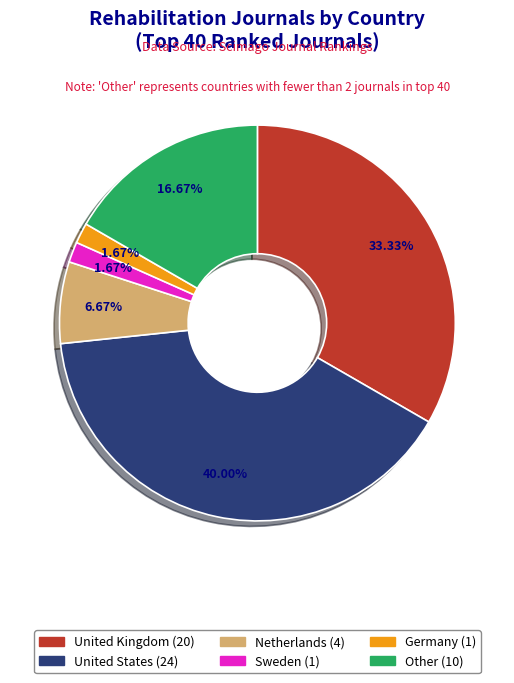

Is there a majority slice in this chart?

No